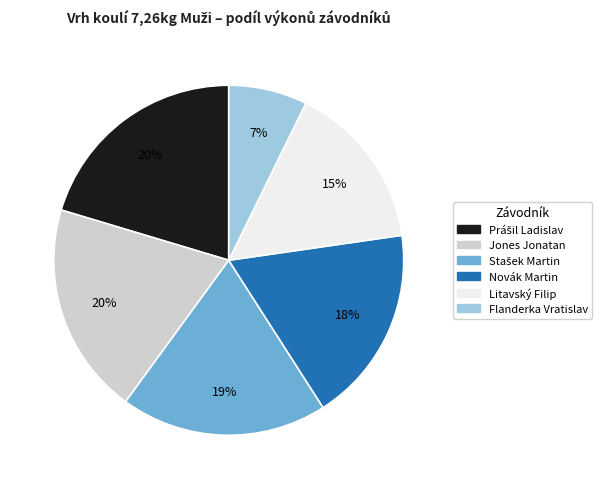

What percentage is the Novák Martin slice, to the nearest percent?

18%